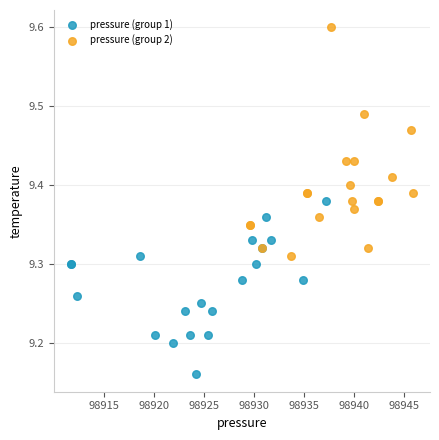

Which series contains the highest Y value?

pressure (group 2)